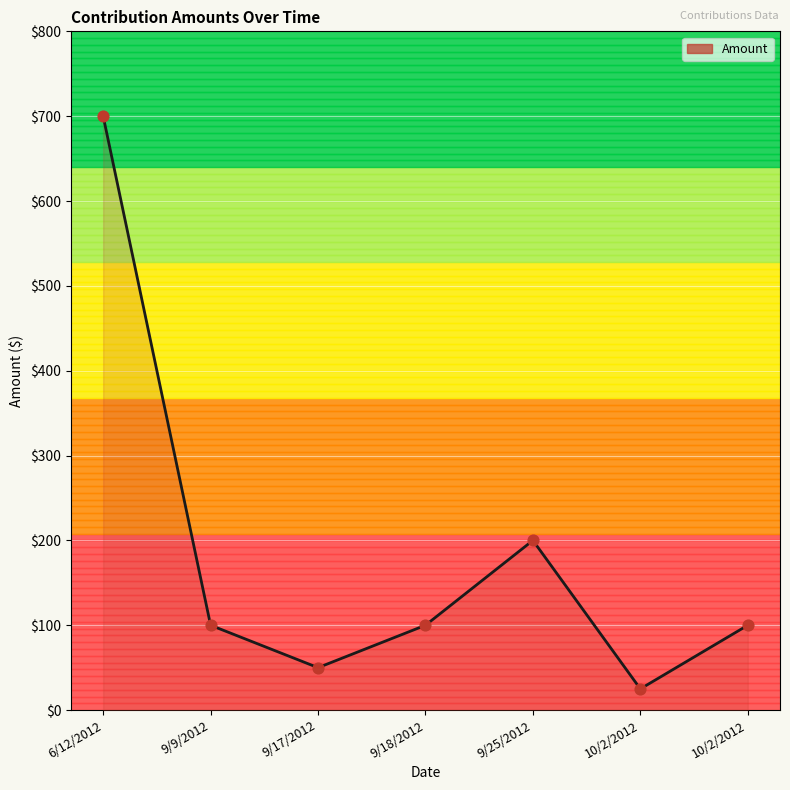

What is the ratio of the value at 9/9/2012 to the value at 9/18/2012?

1.0